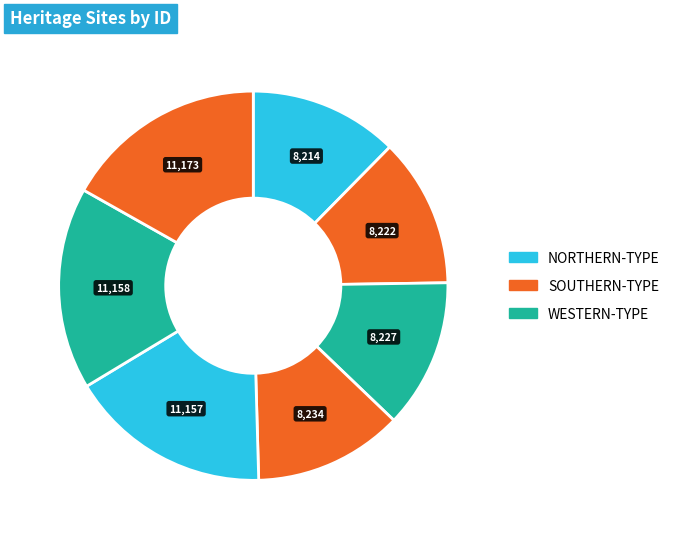

How many segments does this pie chart have?

7